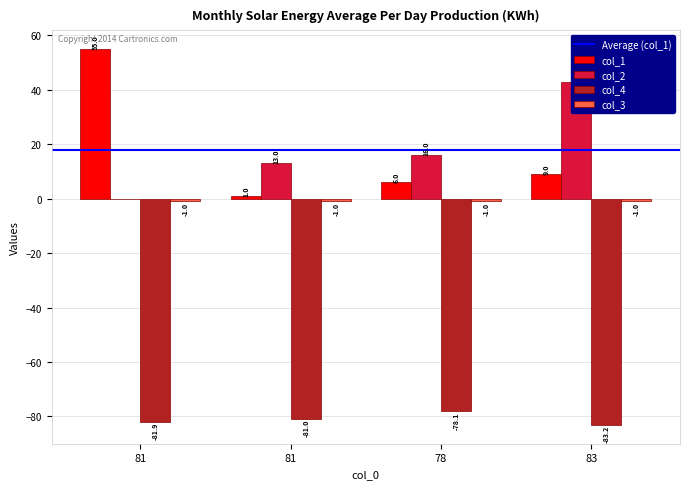

Which series has the largest total across all categories?

col_2